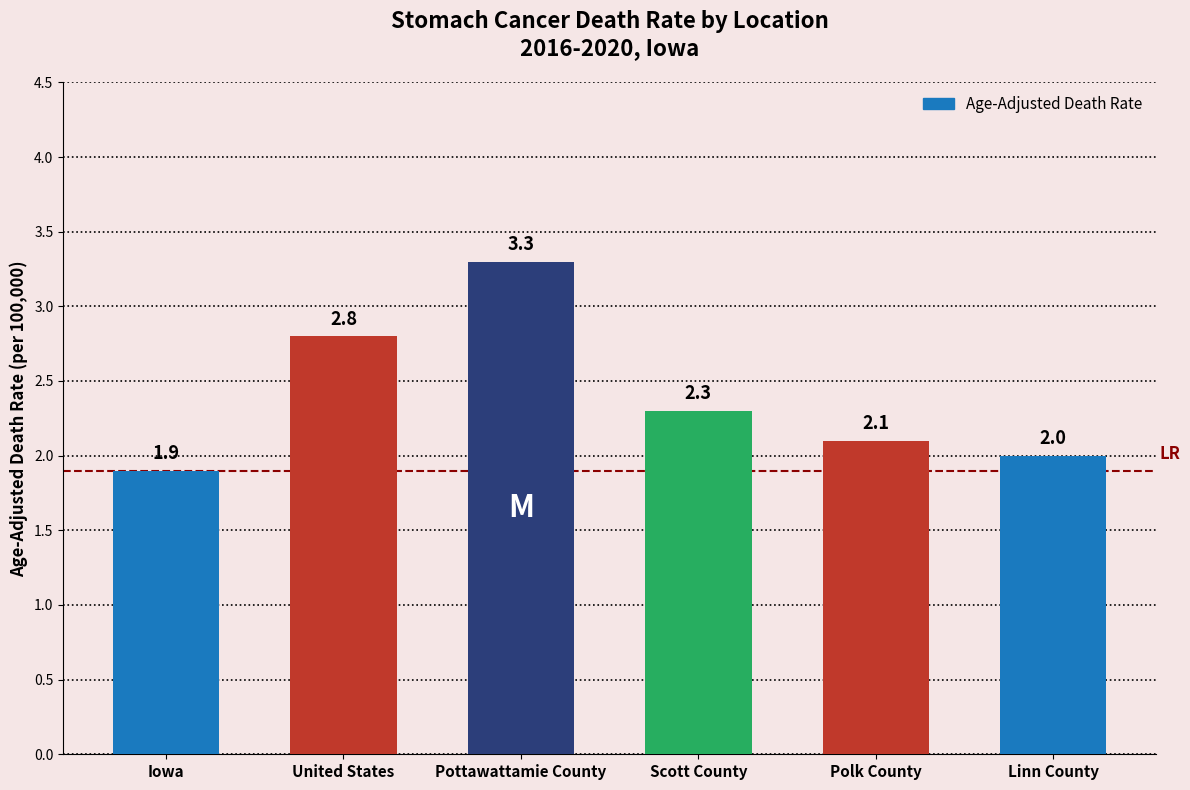

How many bars are there in total?

6